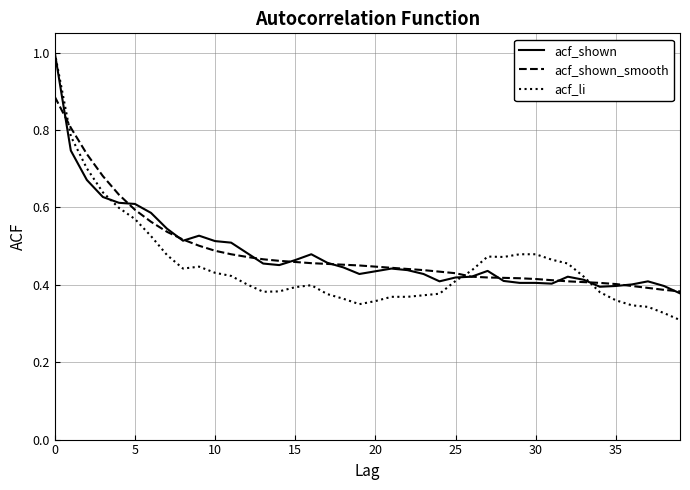

How many acf_li values are between 0 and 1?

40